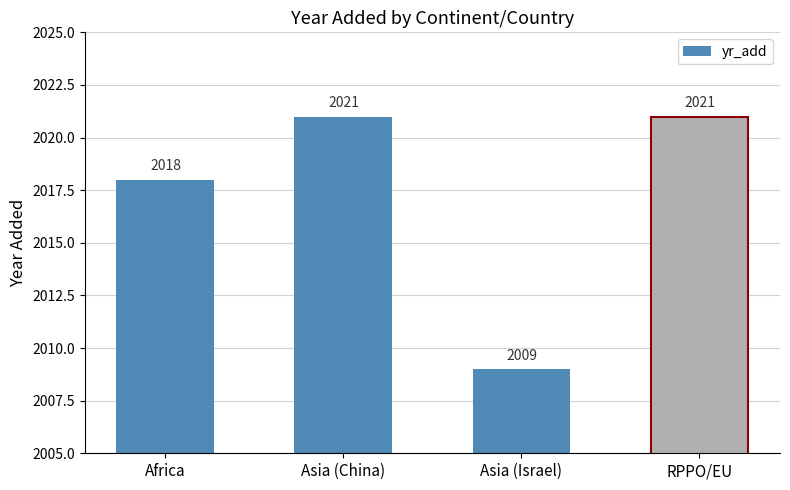

What position from the right is Asia (China)?

3